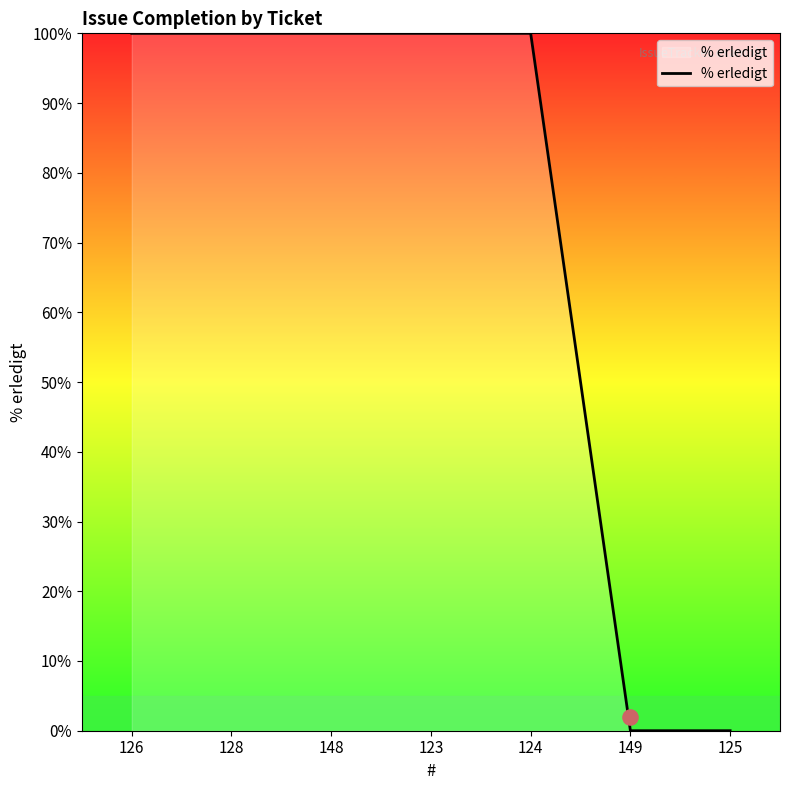

Which has a higher value, 148 or 128?

148